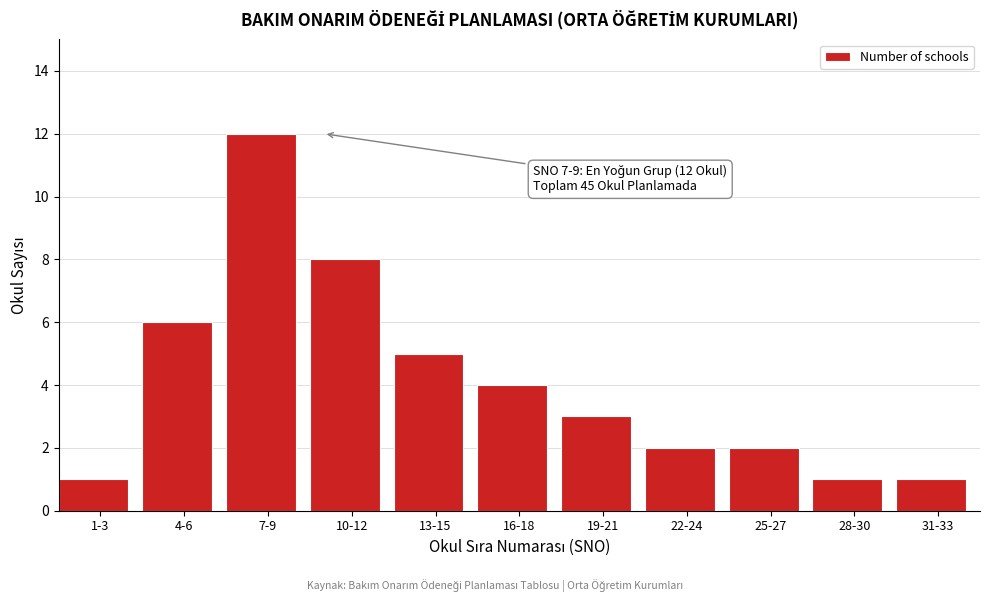

Reading left to right, transcribe all the data shown in this chart.

1	6	12	8	5	4	3	2	2	1	1